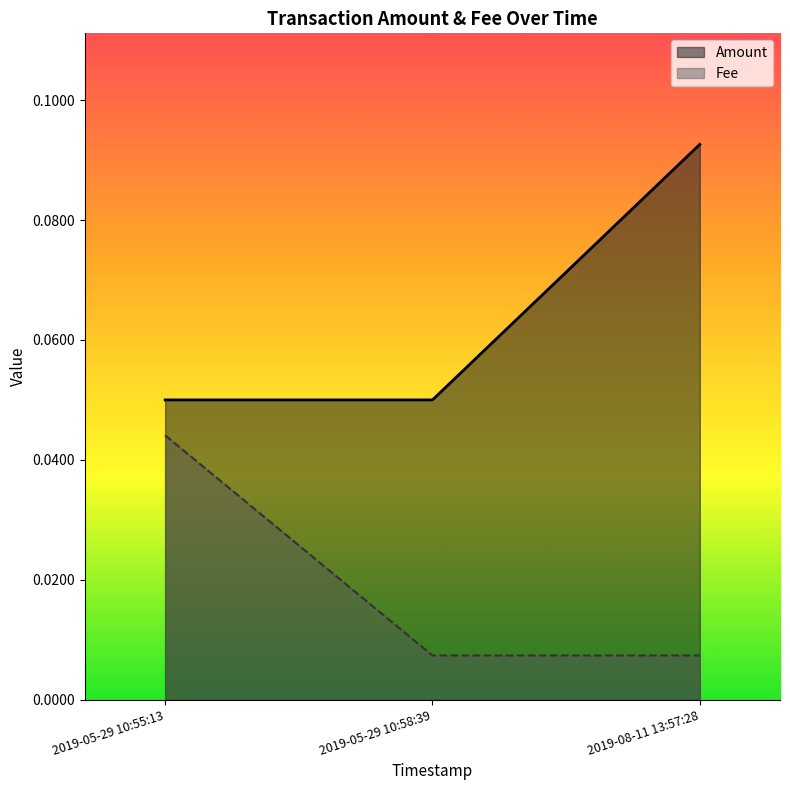

Which series has the largest total across all categories?

Amount